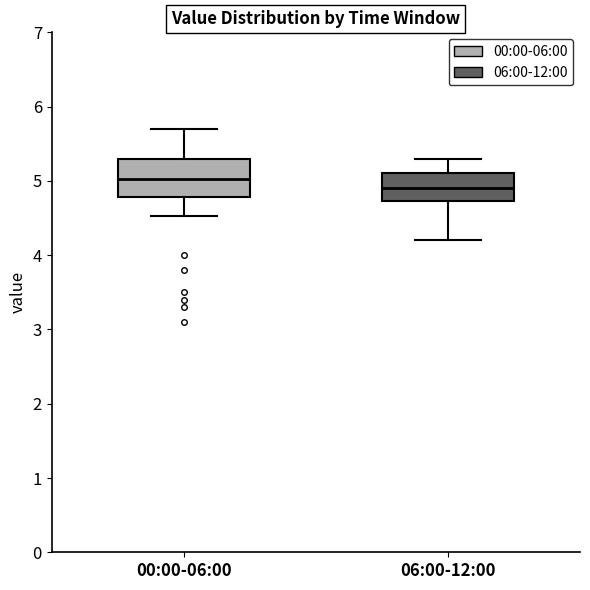

Where does the upper whisker of the box for 00:00-06:00 end on the y-axis? The values are not printed on the chart, so give them approximately, as read against the axis.

5.7